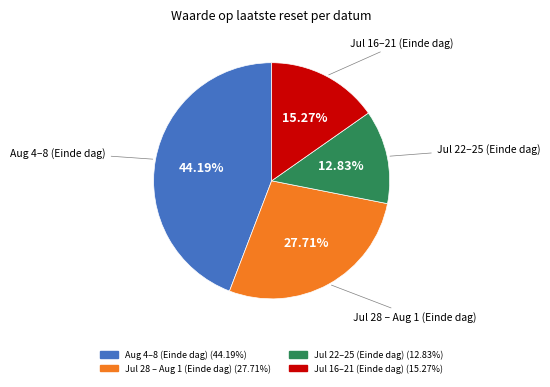

Is there a majority slice in this chart?

No